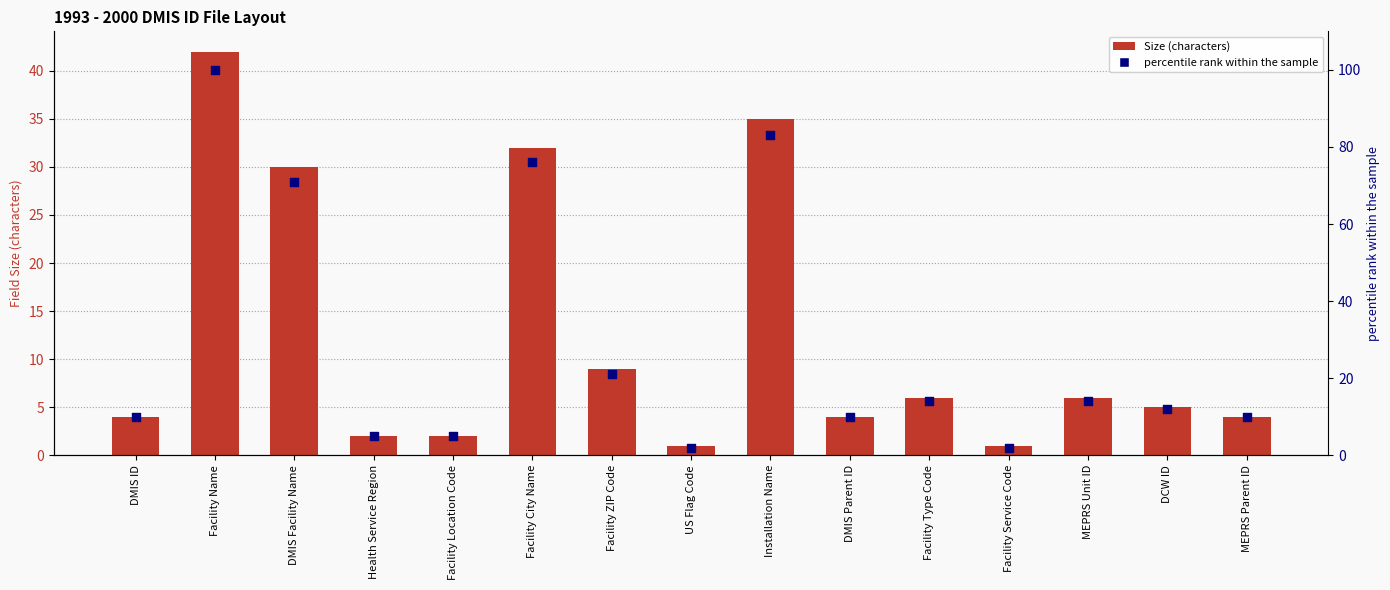

At how many categories does at least one series exceed 79?

2